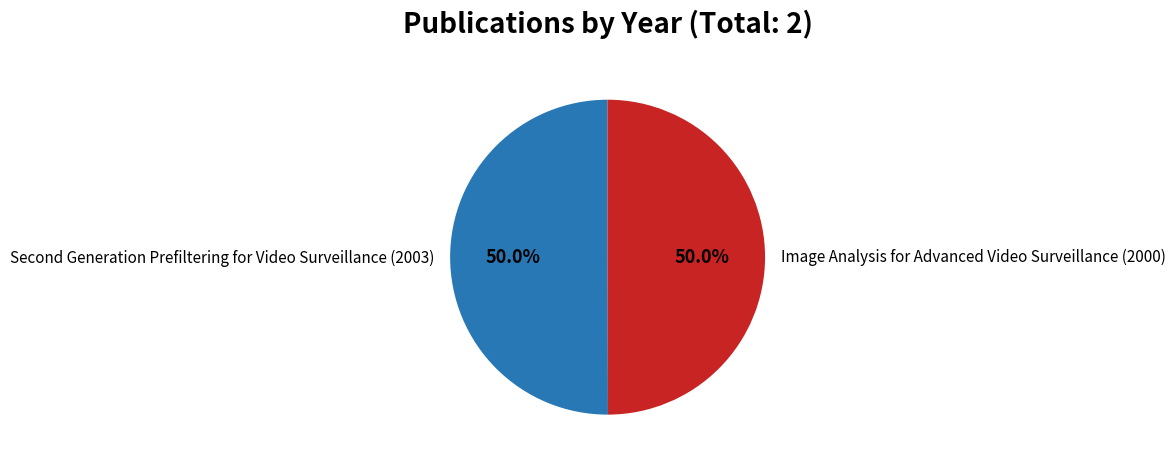

What portion of the pie excludes Image Analysis for Advanced Video Surveillance (2000)?

50.0%